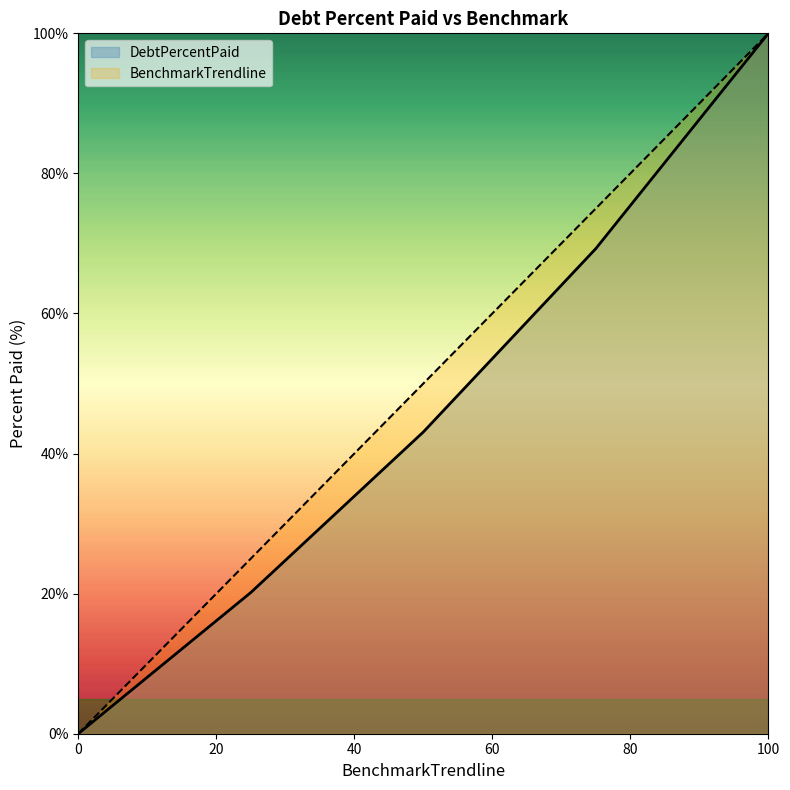

Does the chart have visible grid lines?

No